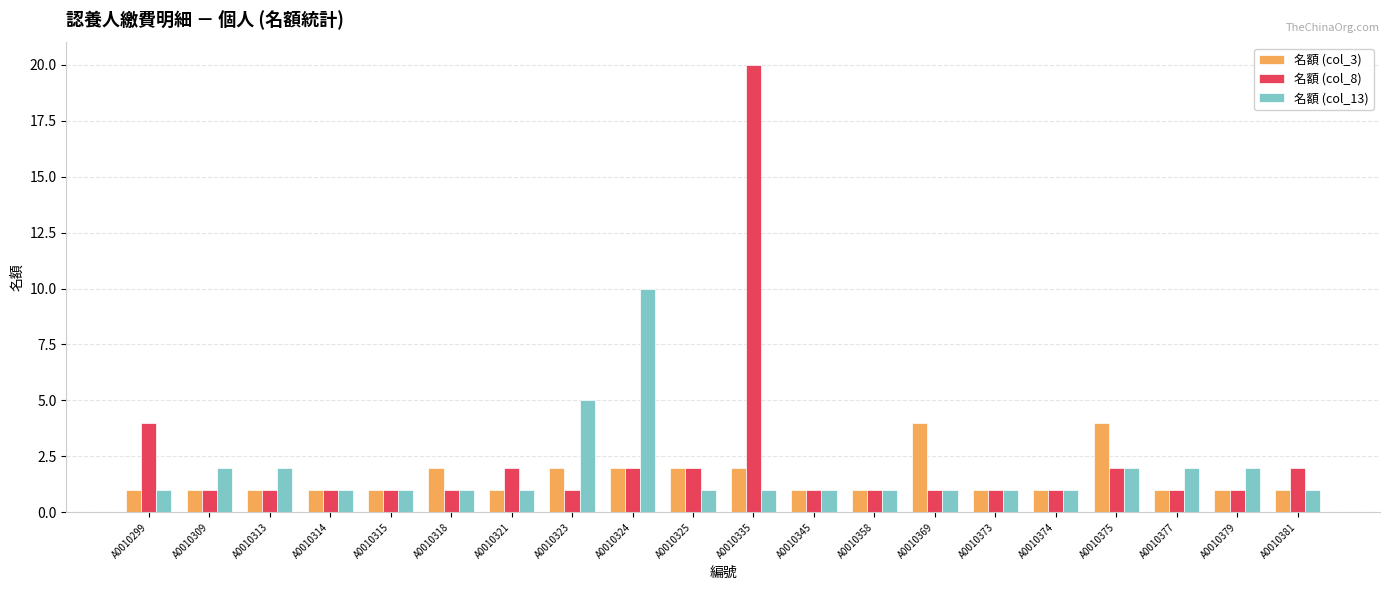

Which series has the widest spread of values?

名額 (col_8)